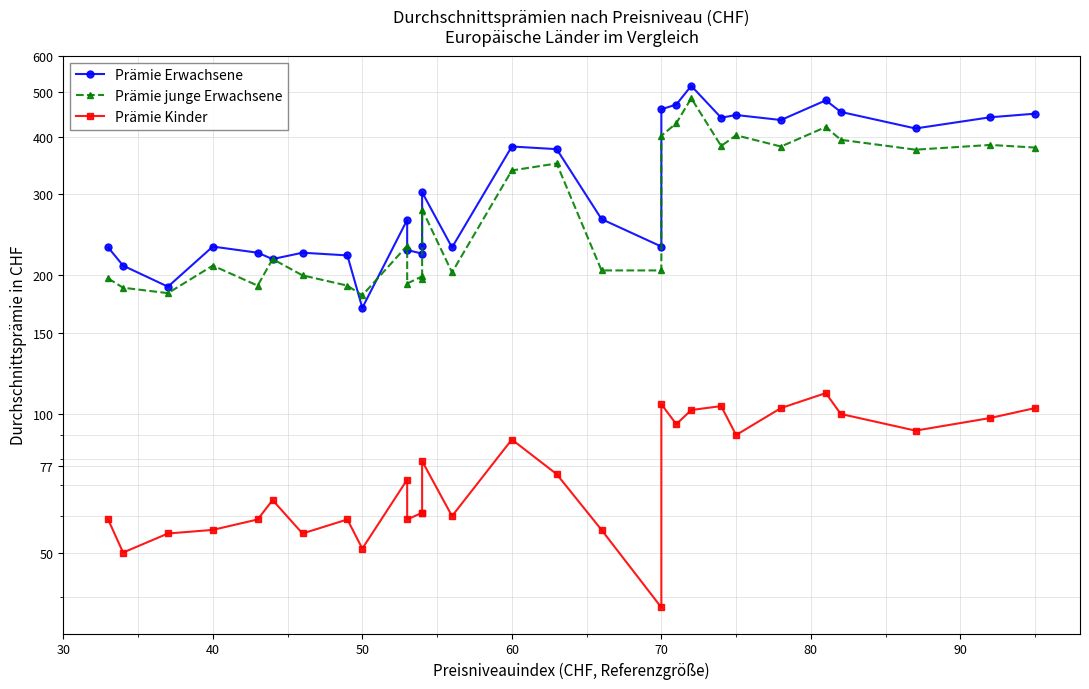

Is the value of Prämie Kinder at 25 greater than the value of Prämie junge Erwachsene at 13?

No